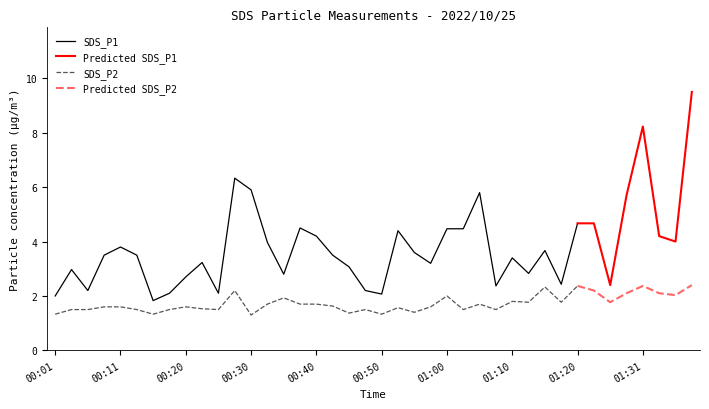

Where is the first local minimum for SDS_P1?

00:06